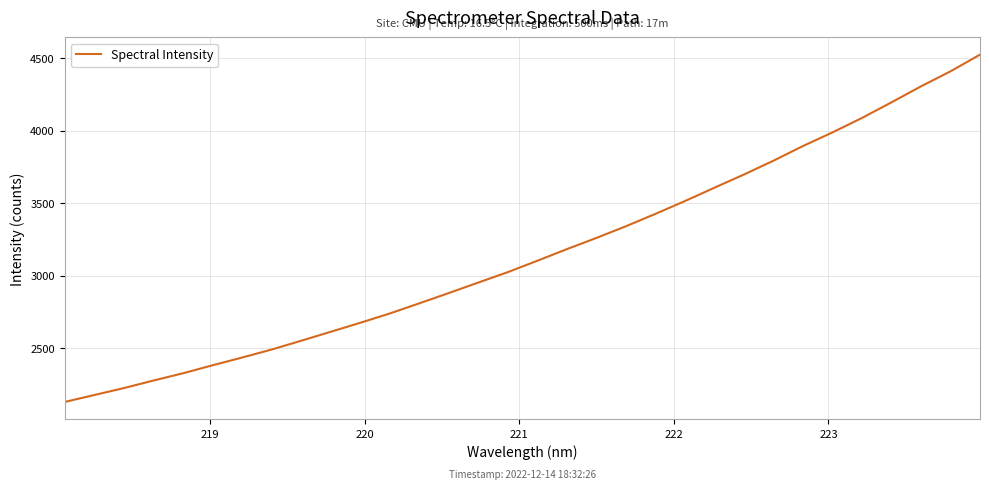

What is the greatest value displayed?

4524.8